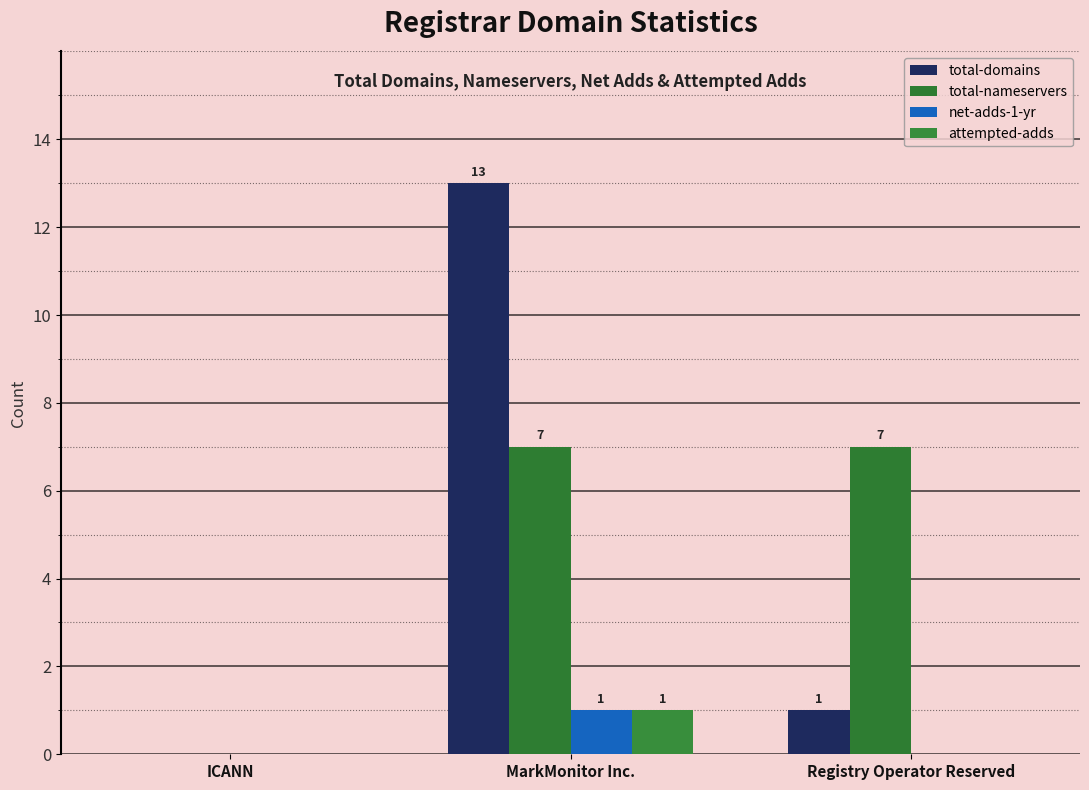

Are the bars grouped side by side (vs. stacked)?

Yes